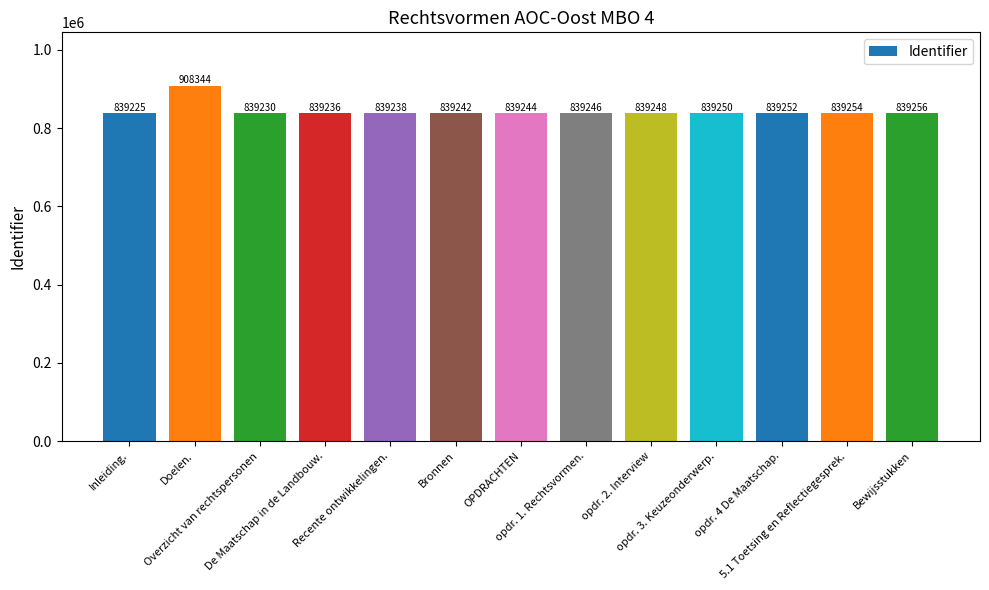

Does the chart contain any negative values?

No